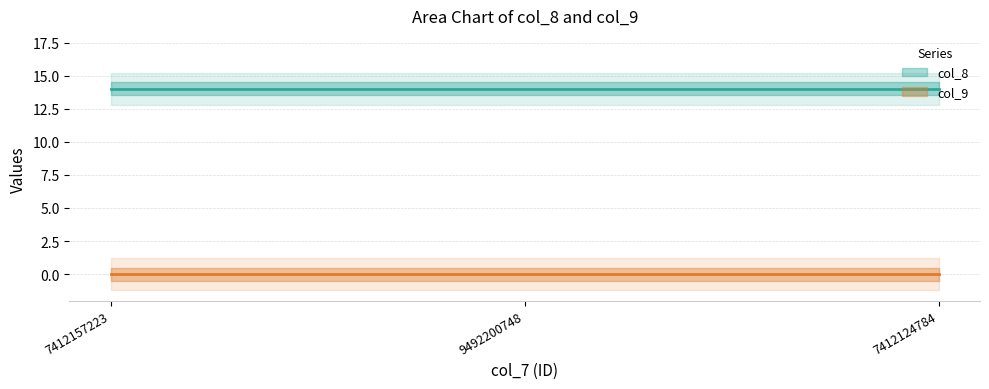

Reading right to left, list all the values displayed in this chart.

col_8: 7412124784=14	9492200748=14	7412157223=14
col_9: 7412124784=0	9492200748=0	7412157223=0